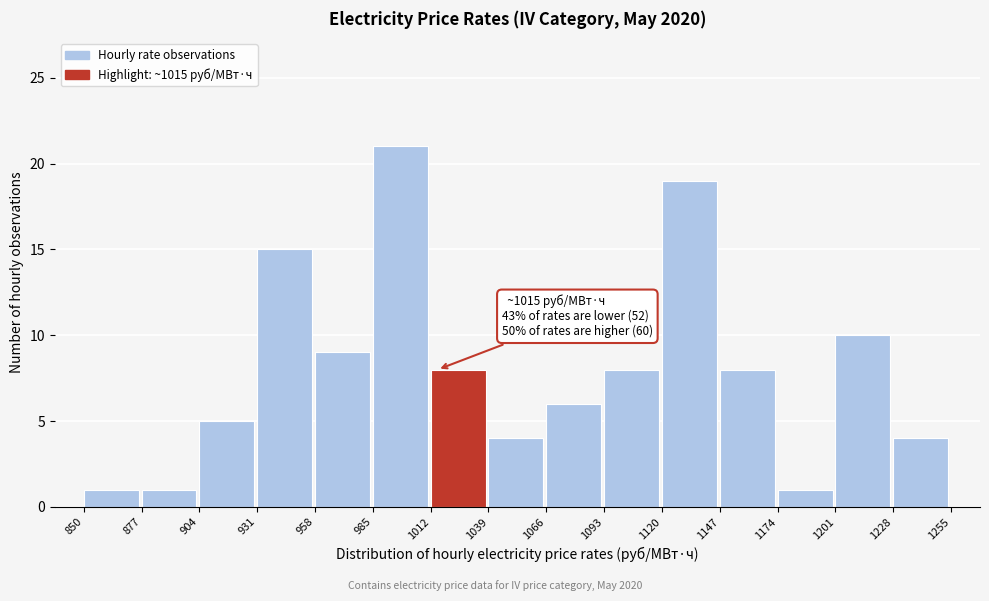

Which range on the x-axis has the tallest bar?

985 to 1012